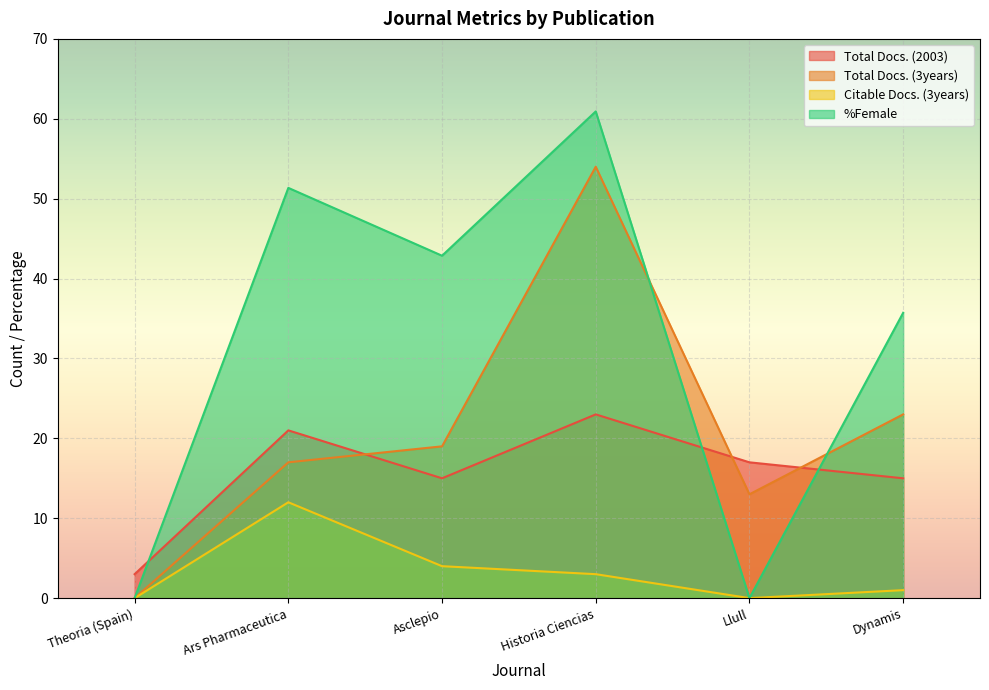

Which has a higher value, Historia Ciencias or Asclepio?

Historia Ciencias